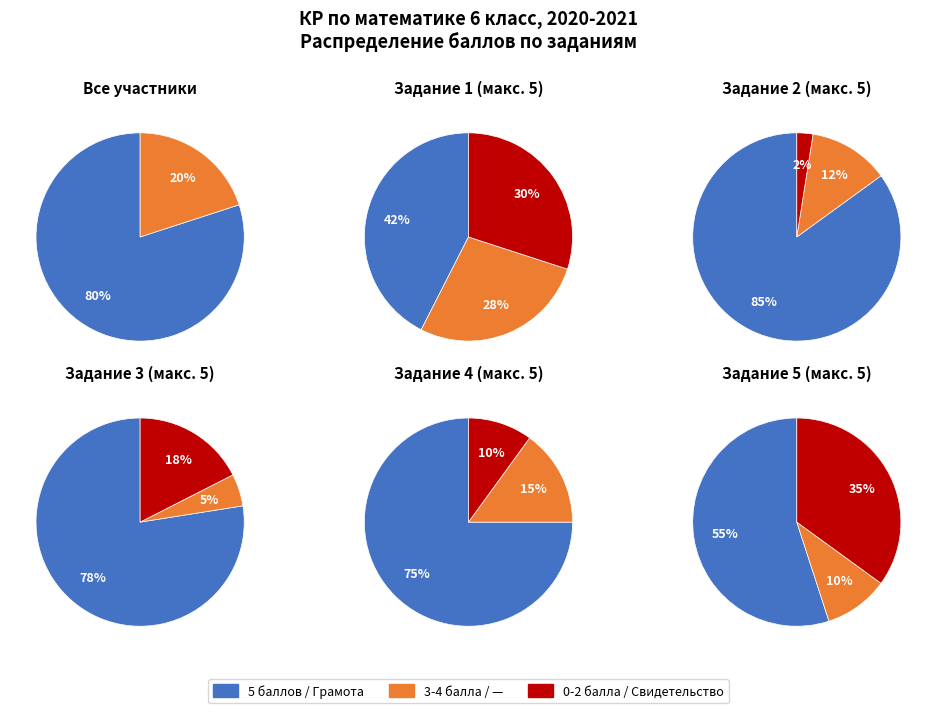

Rank the categories by value from highest to lowest.

Грамота, Свидетельство